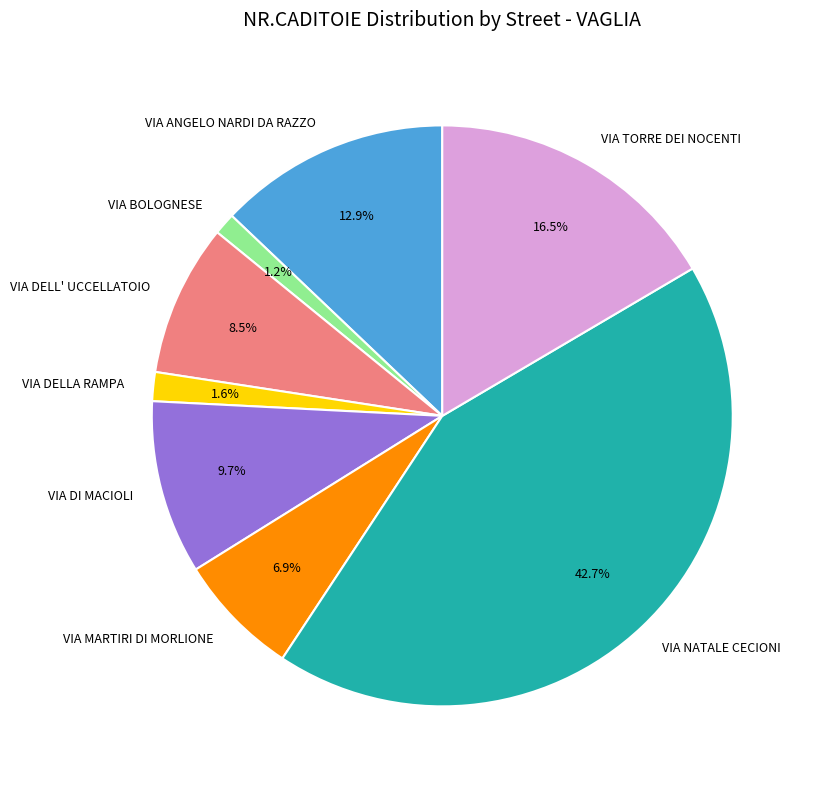

What is the total percentage of VIA DELLA RAMPA and VIA DELL' UCCELLATOIO?

10.1%